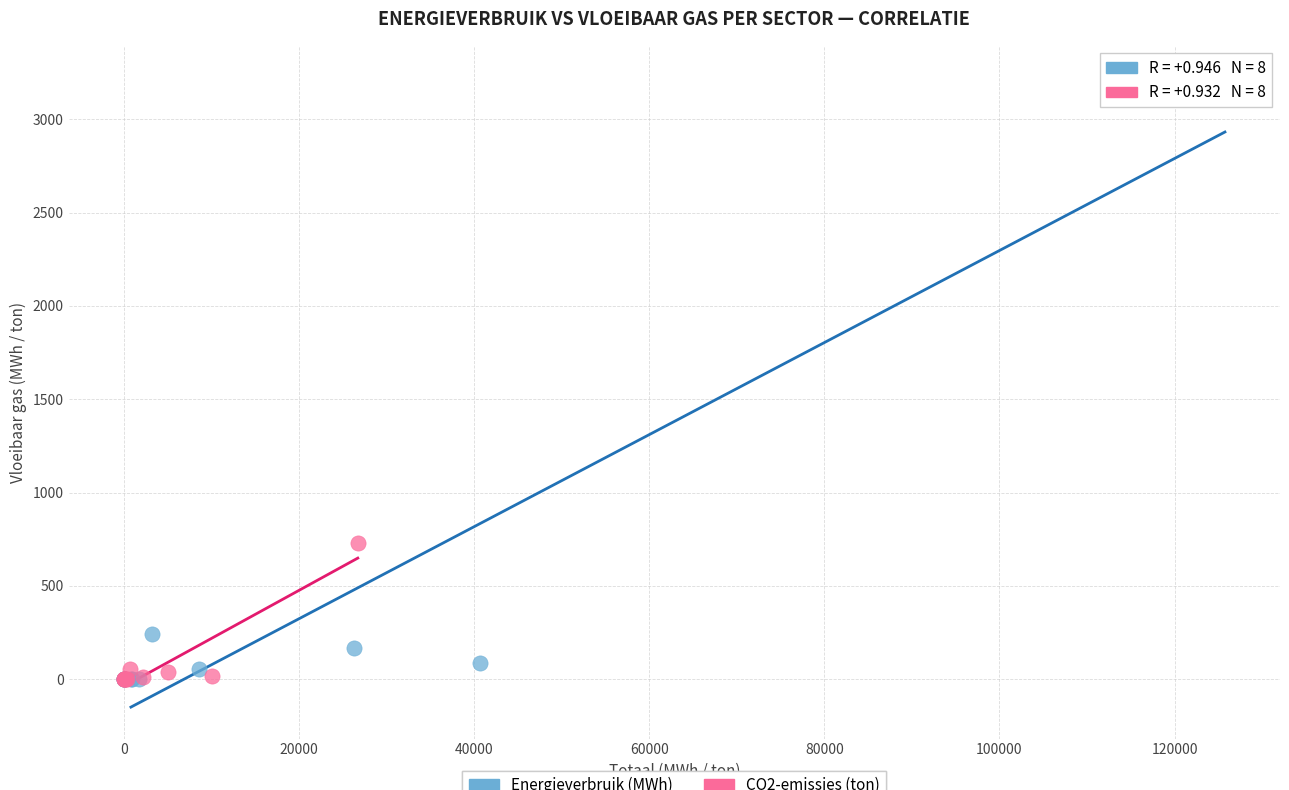

Which series has the widest spread of Y values?

Energieverbruik (MWh)